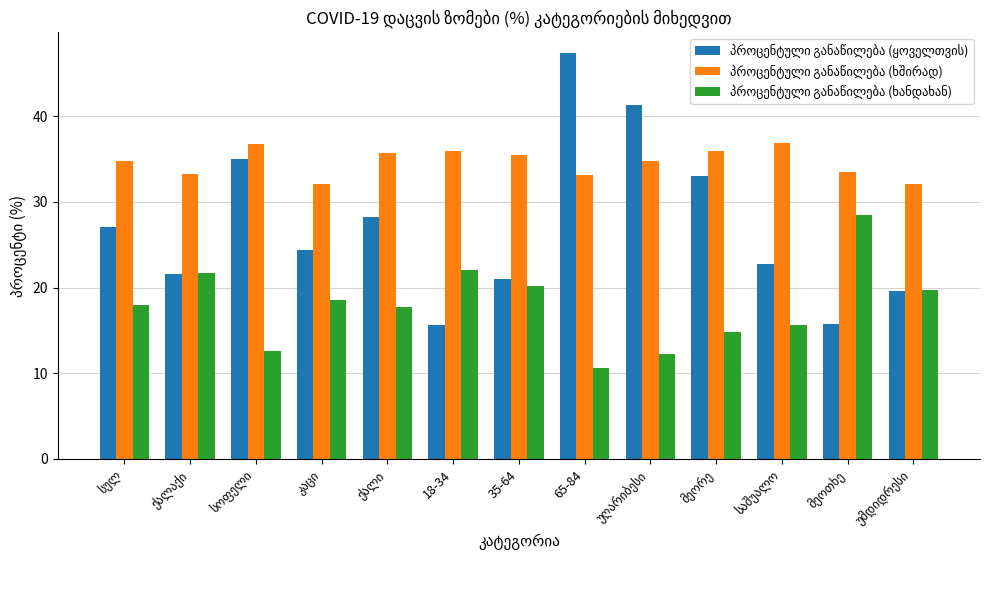

Which category has the highest value across all series?

65-84